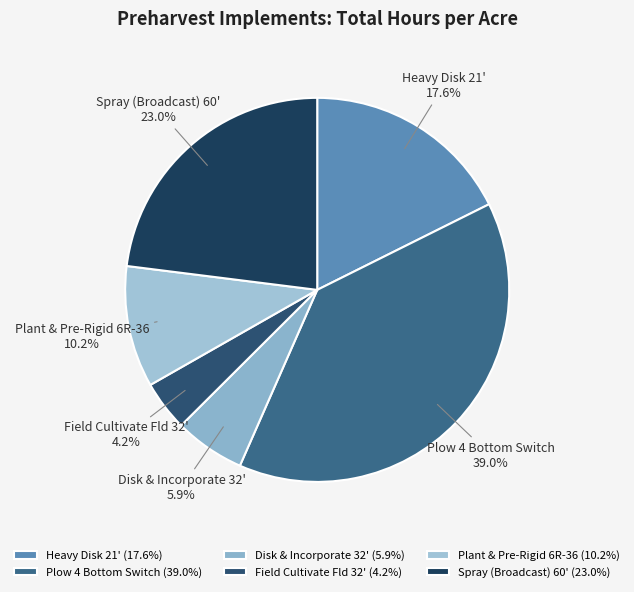

Which slice is the largest?

Plow 4 Bottom Switch